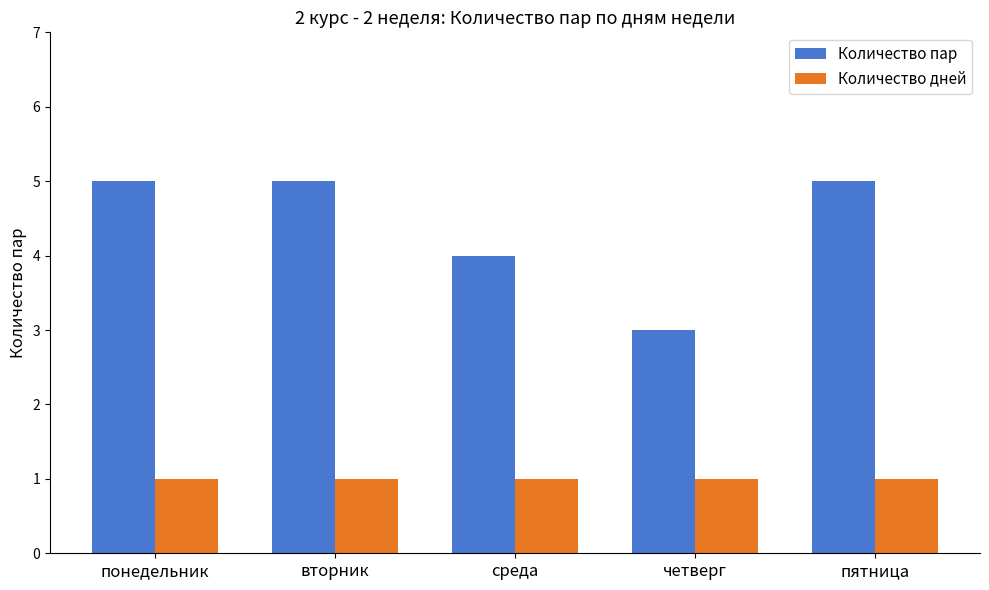

The Количество пар series shows 5 at понедельник. True or false?

True